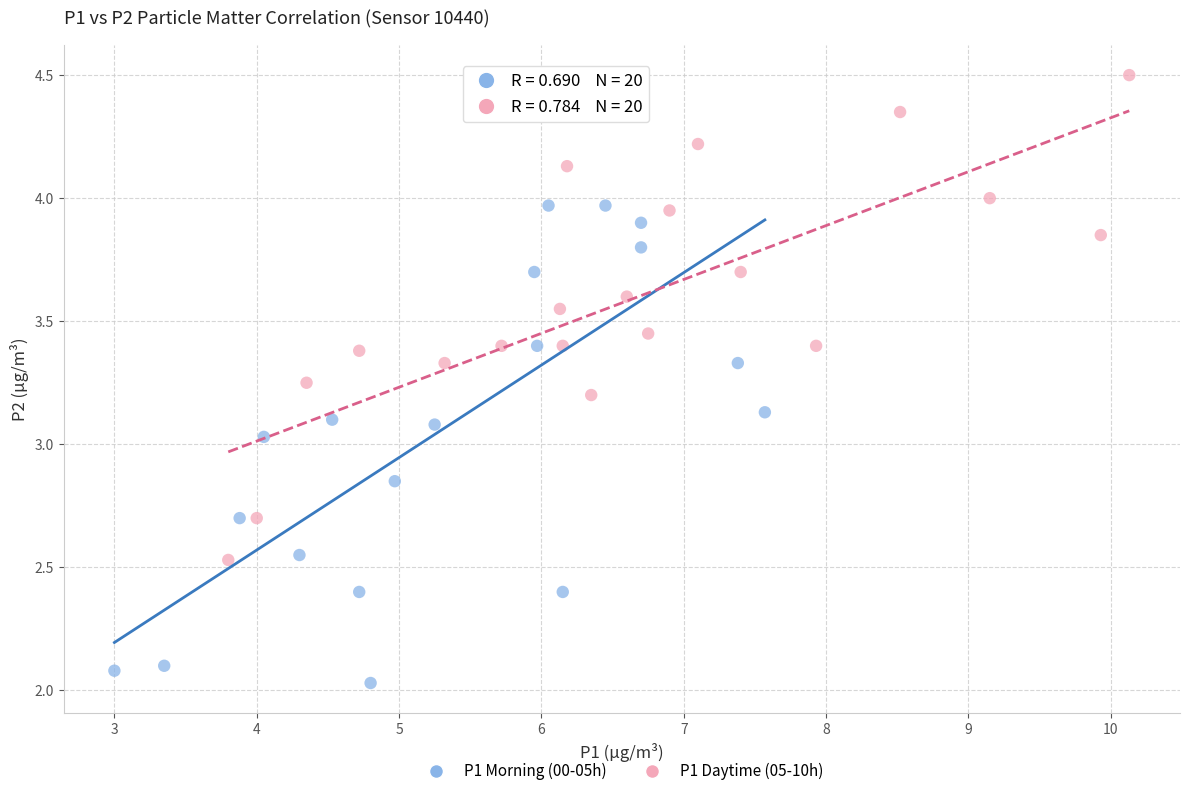

Which series contains the lowest Y value?

P1 Morning (00-05h)